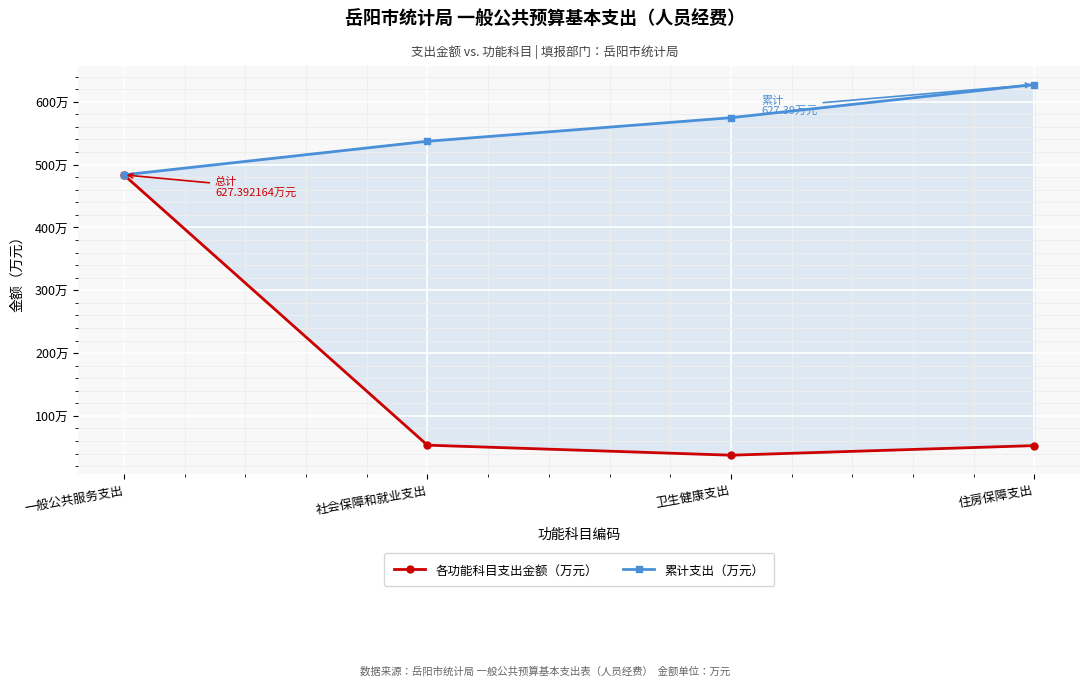

Read the 各功能科目支出金额（万元） value at 卫生健康支出.

37.5